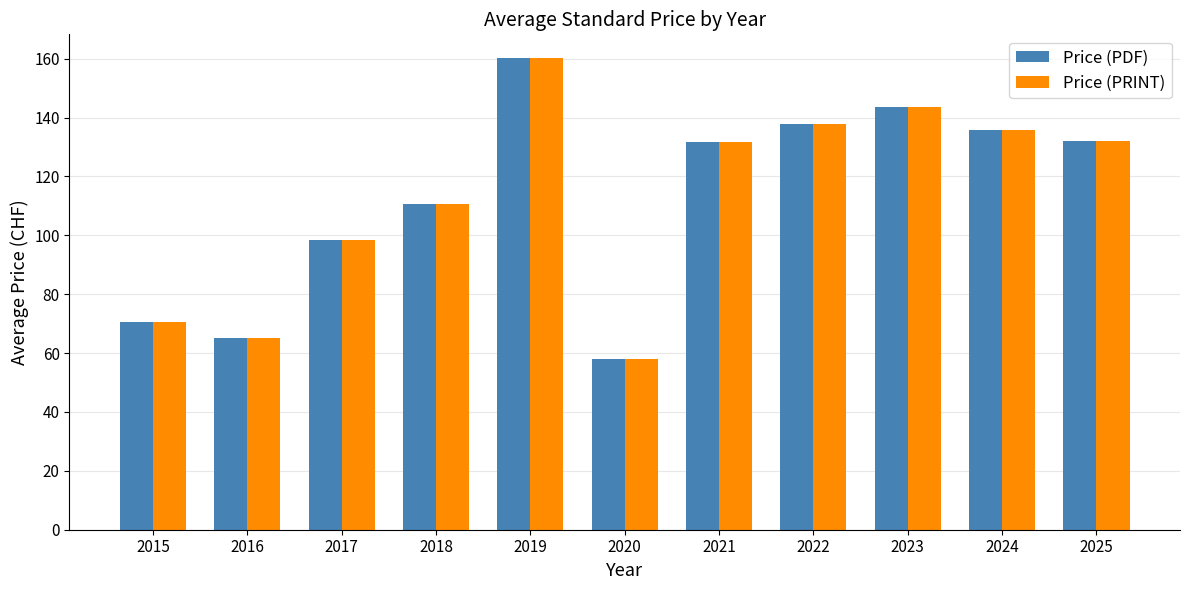

What is the value of the Price (PRINT) bar at the 2nd from the left?

65.0